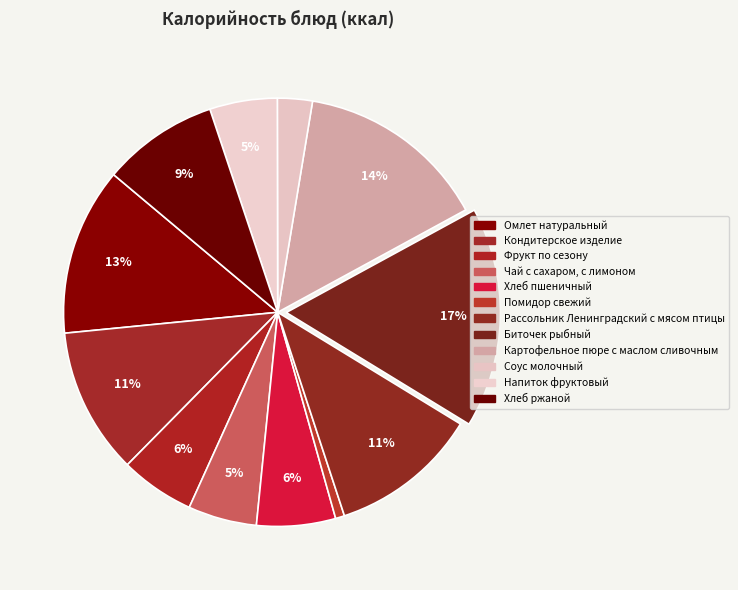

How many segments does this pie chart have?

12